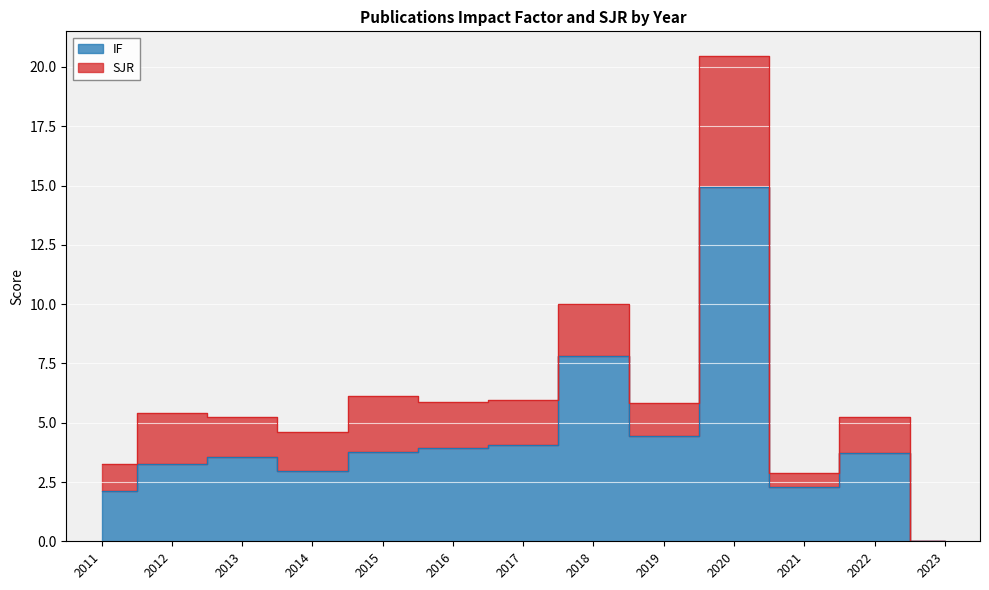

What is the difference between the values at 2016 and 2019?

0.5